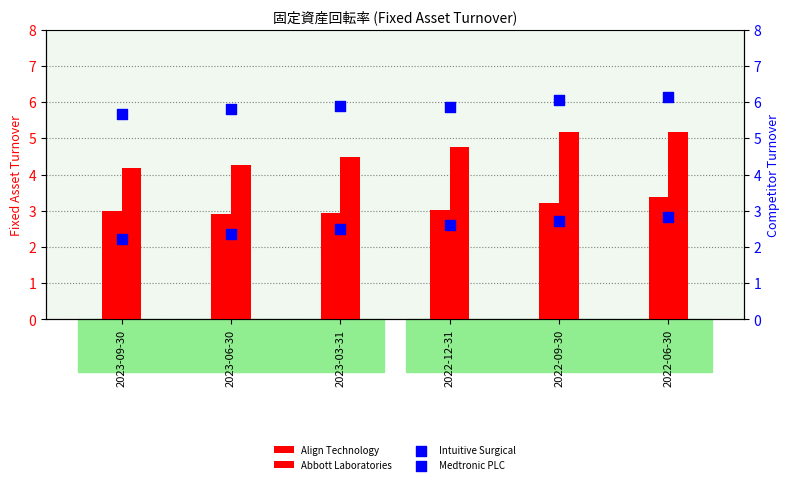

Which series contains the lowest Y value?

Intuitive Surgical